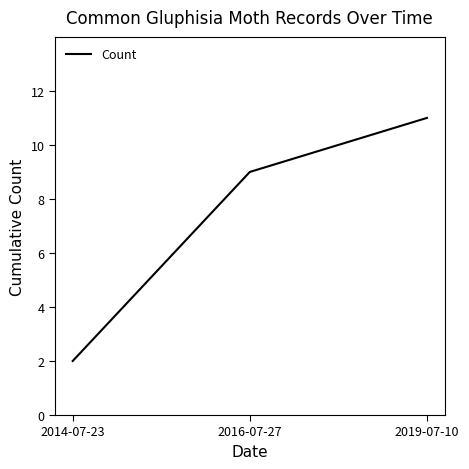

Which category has the lowest value across all series?

2014-07-23